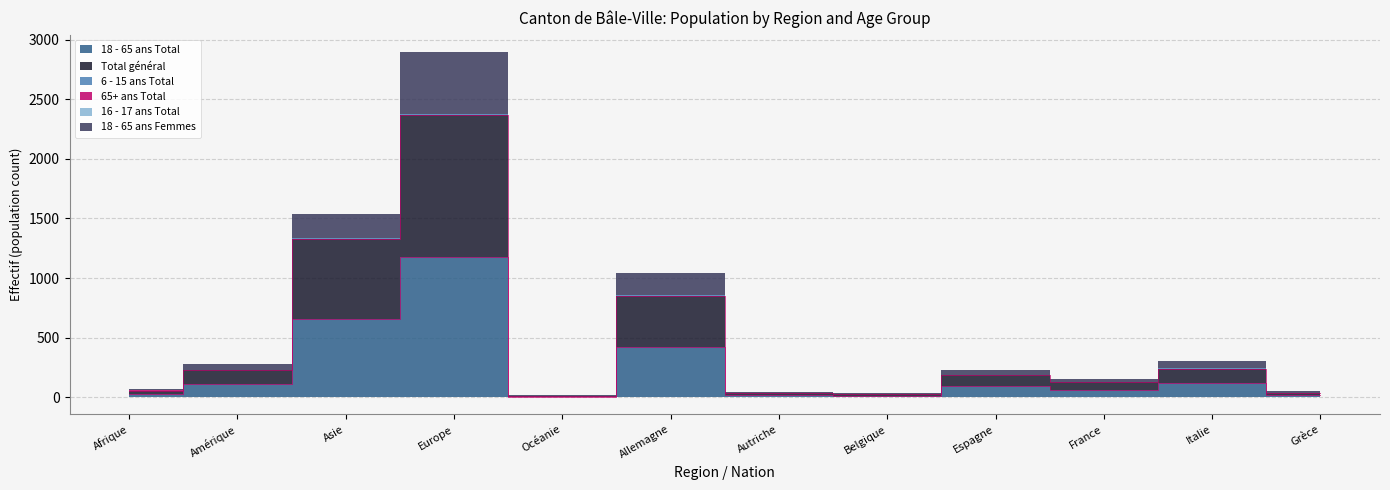

At France, list the series in order from largest to smallest.

Total général, 18 - 65 ans Total, 18 - 65 ans Femmes, 6 - 15 ans Total, 65+ ans Total, 16 - 17 ans Total